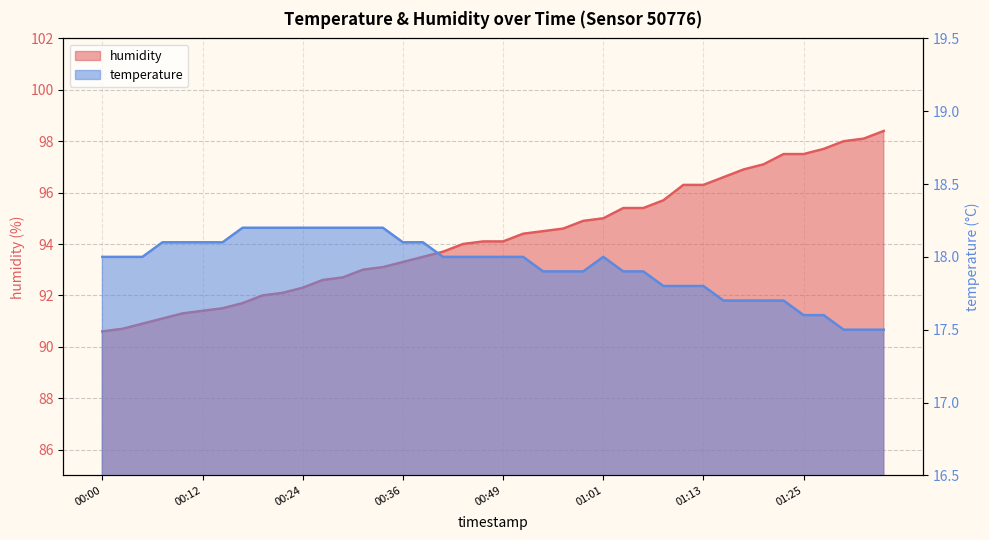

What is the label of the 32nd point from the right?

00:19